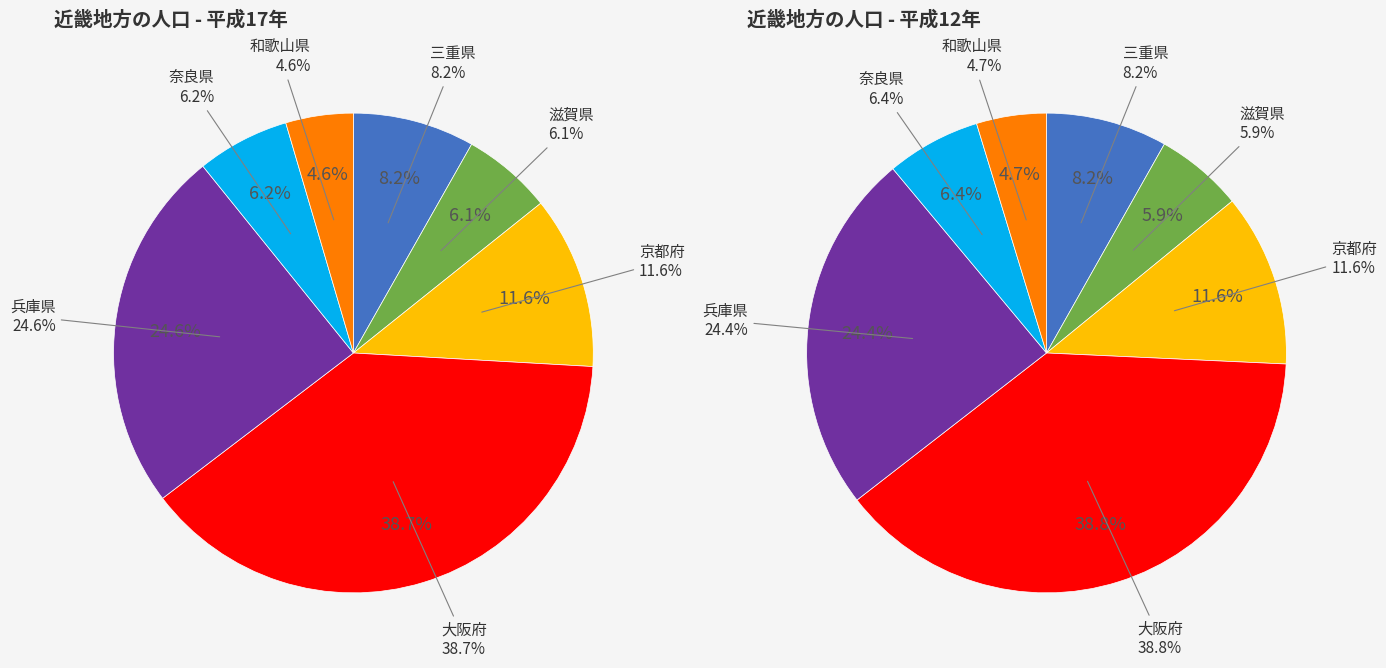

Does 兵庫県 represent more than half of the total?

No